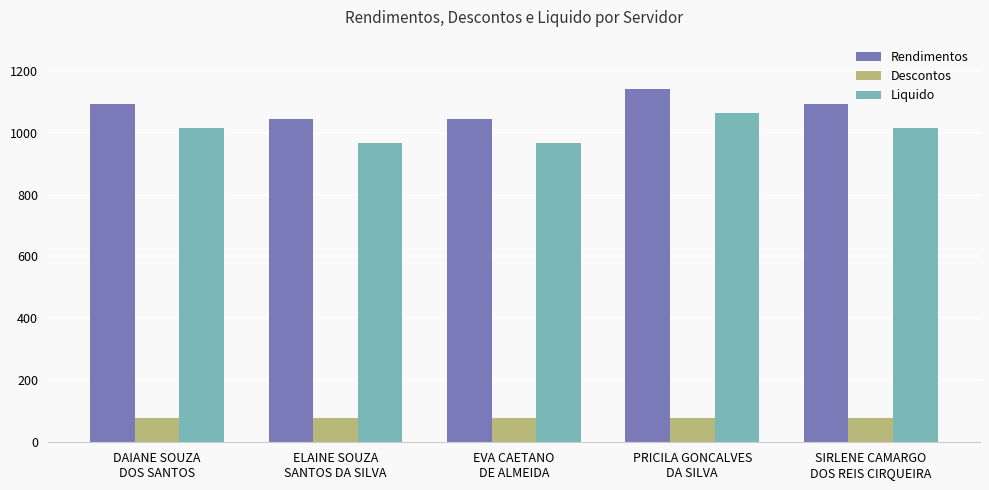

What is the average value of the Rendimentos series?

1083.9